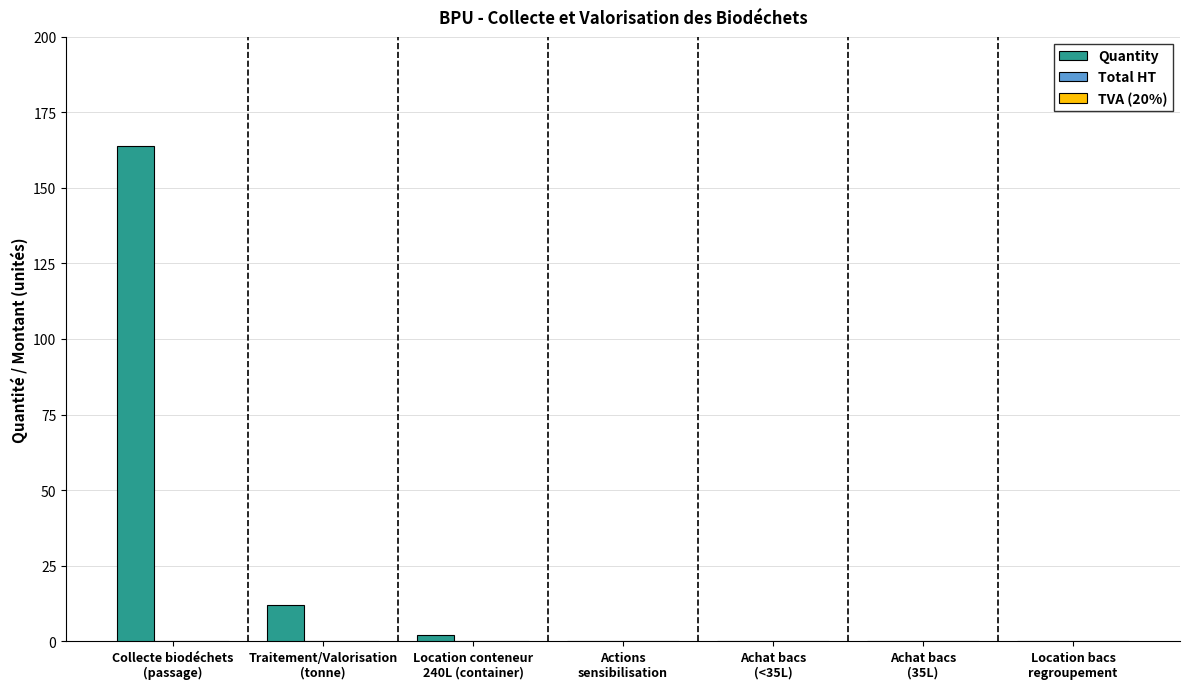

What is the greatest value displayed?

164